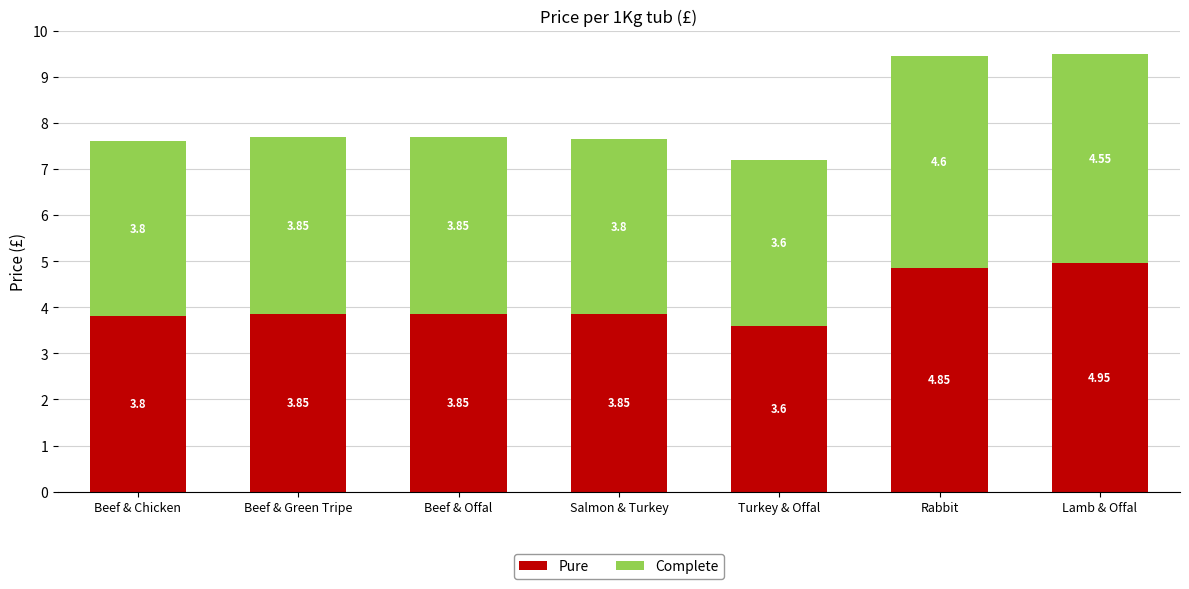

What is the total value across all series at Beef & Green Tripe?

7.7